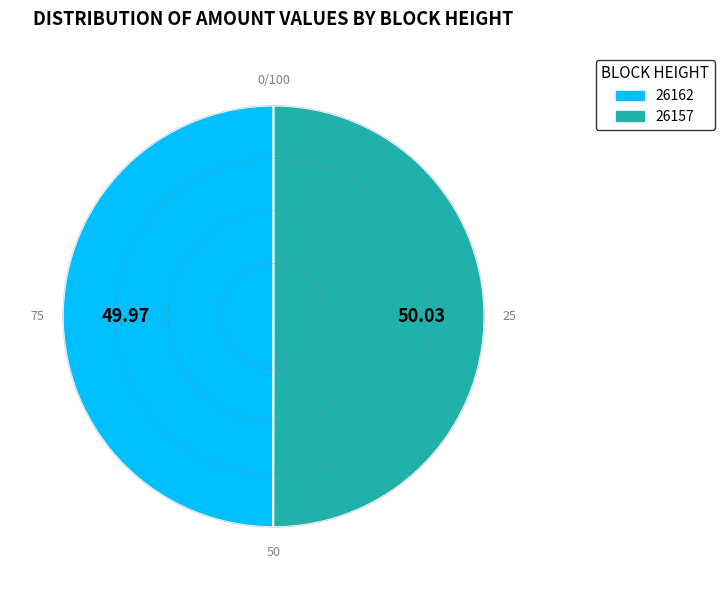

What is the ratio of the value at 26162 to the value at 26157?

1.0